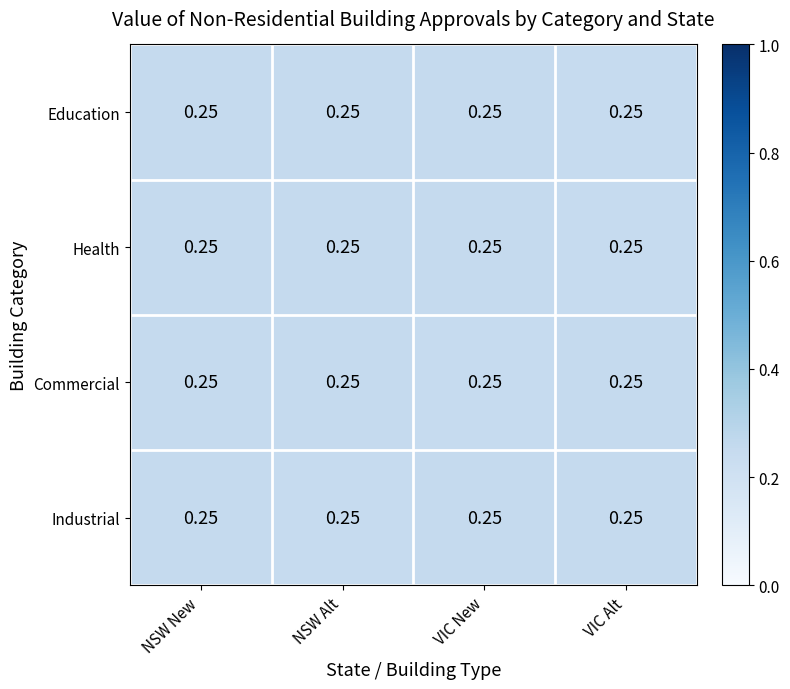

What is the greatest value displayed?

0.3